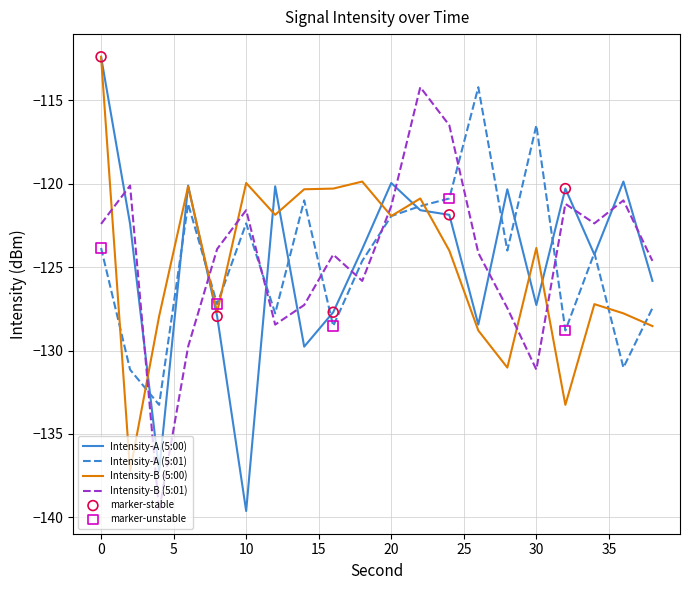

What is the highest value of the Intensity-A (5:00) series?

-112.4